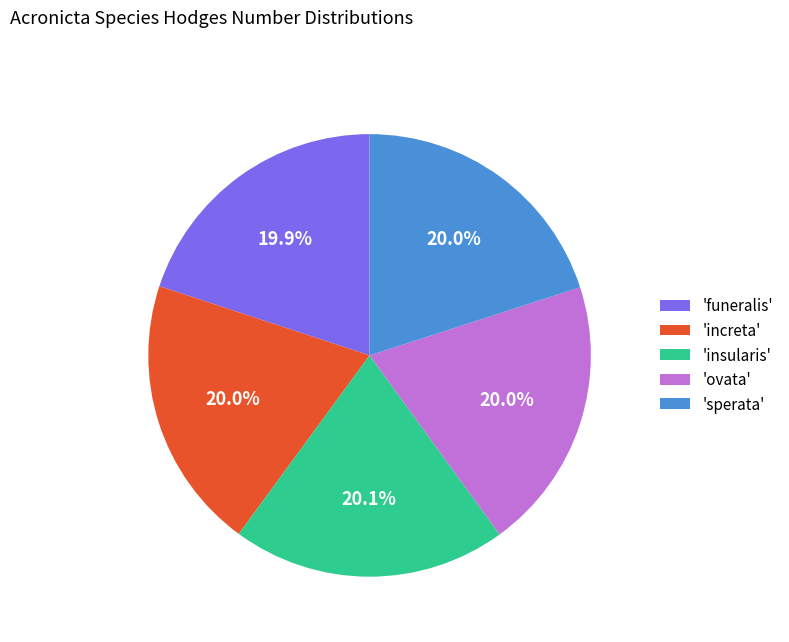

How many slices are in this pie chart?

5